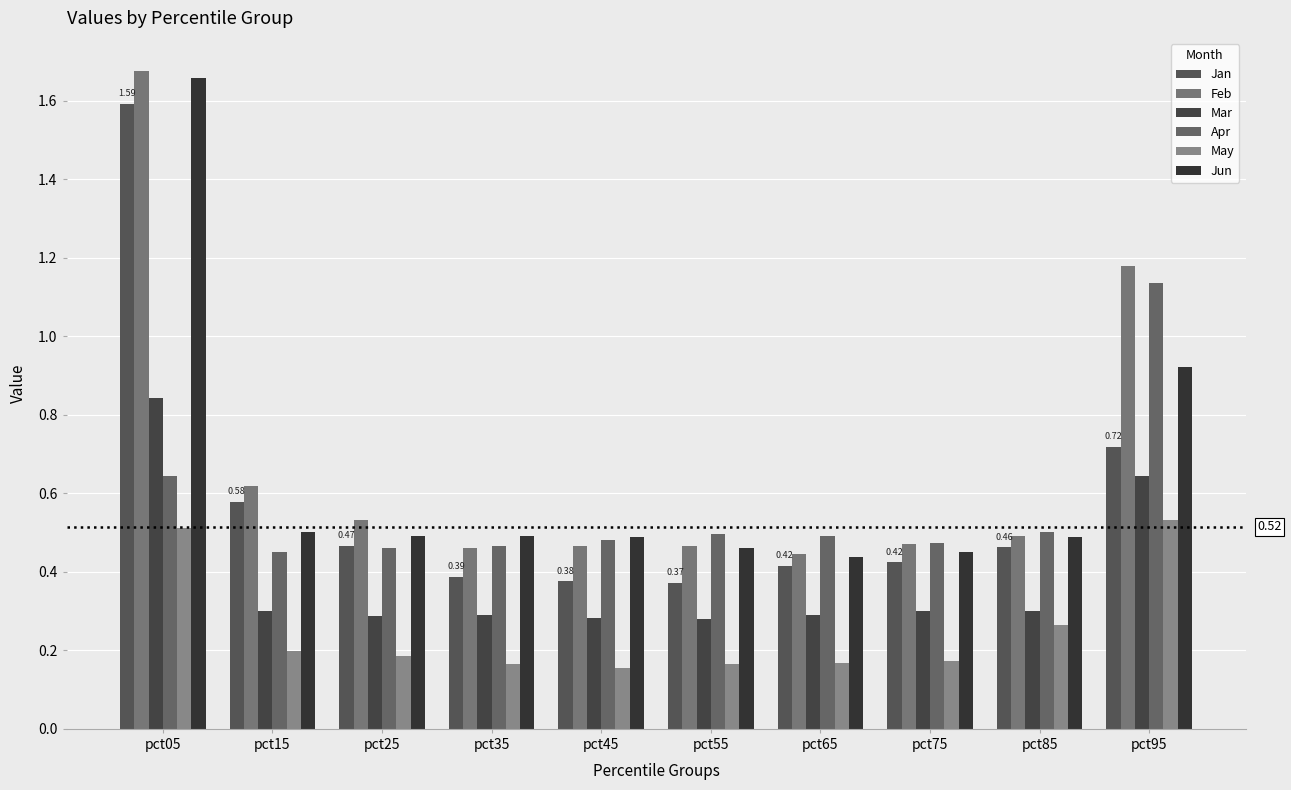

Which series has the largest total across all categories?

Feb